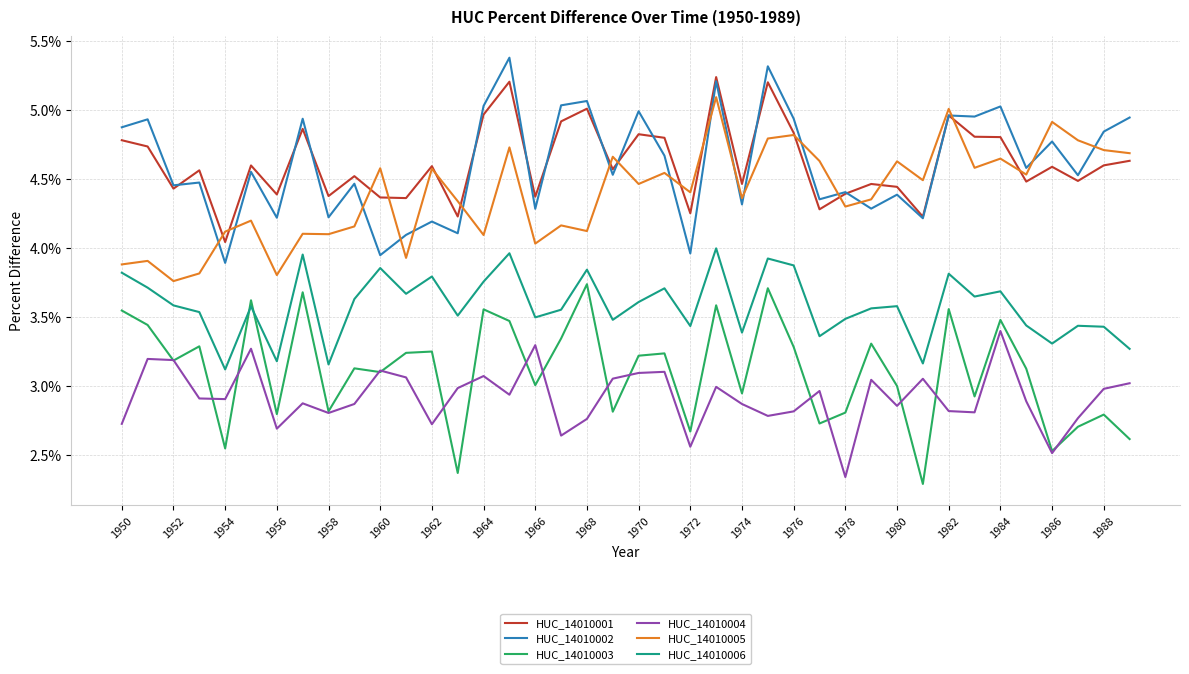

At which category is the sum across all series the highest?

23